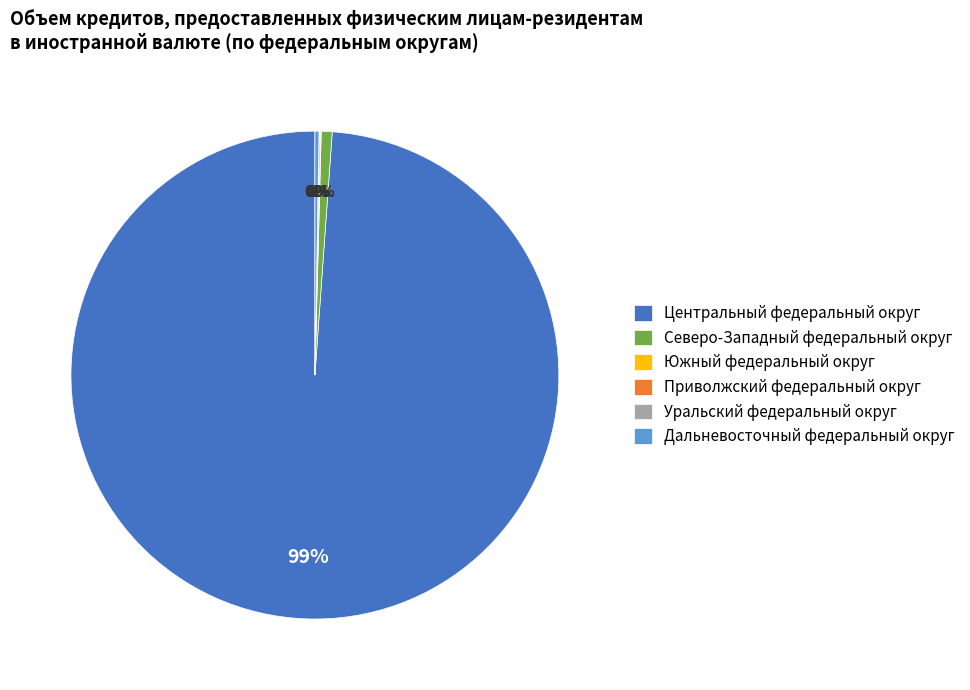

To the nearest percent, what is the average slice percentage?

17%